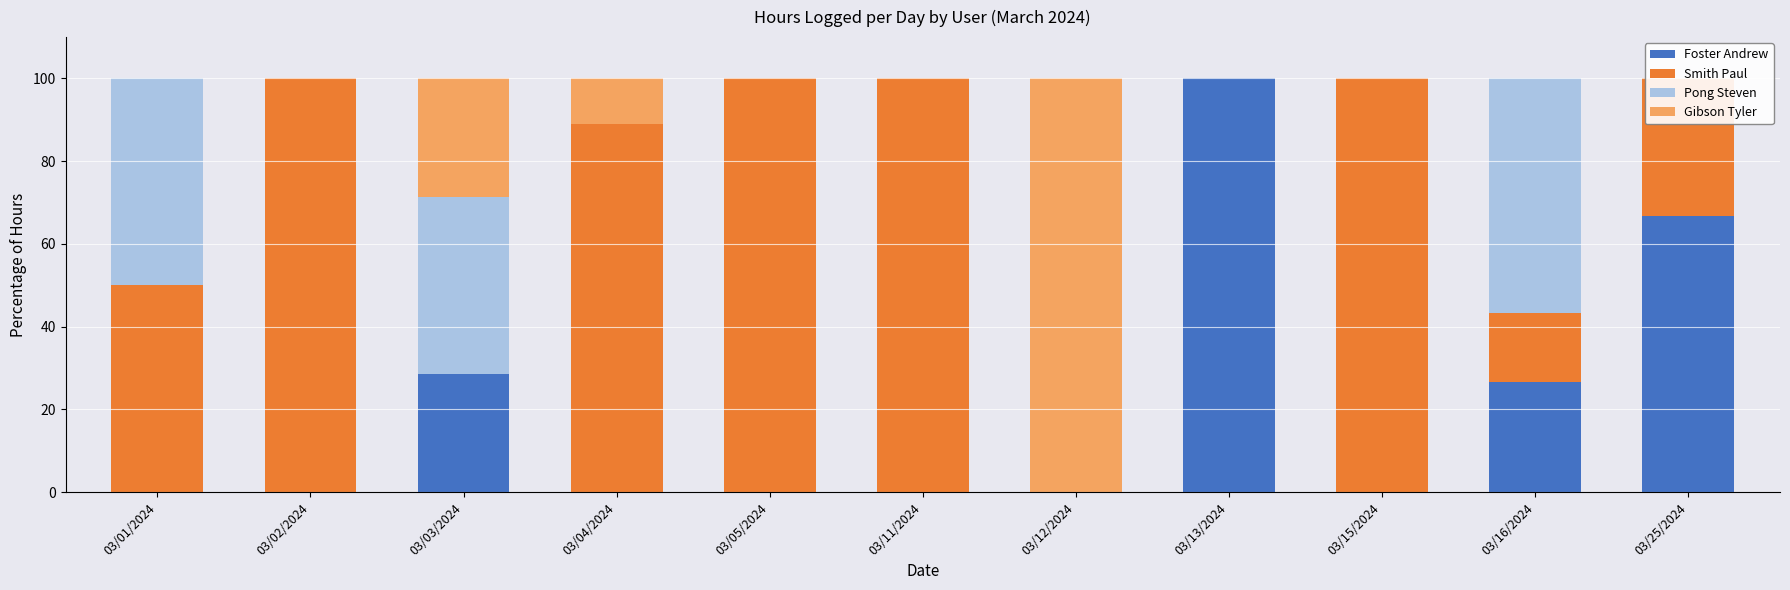

What is the difference between the Foster Andrew values at 03/12/2024 and 03/25/2024?

66.7